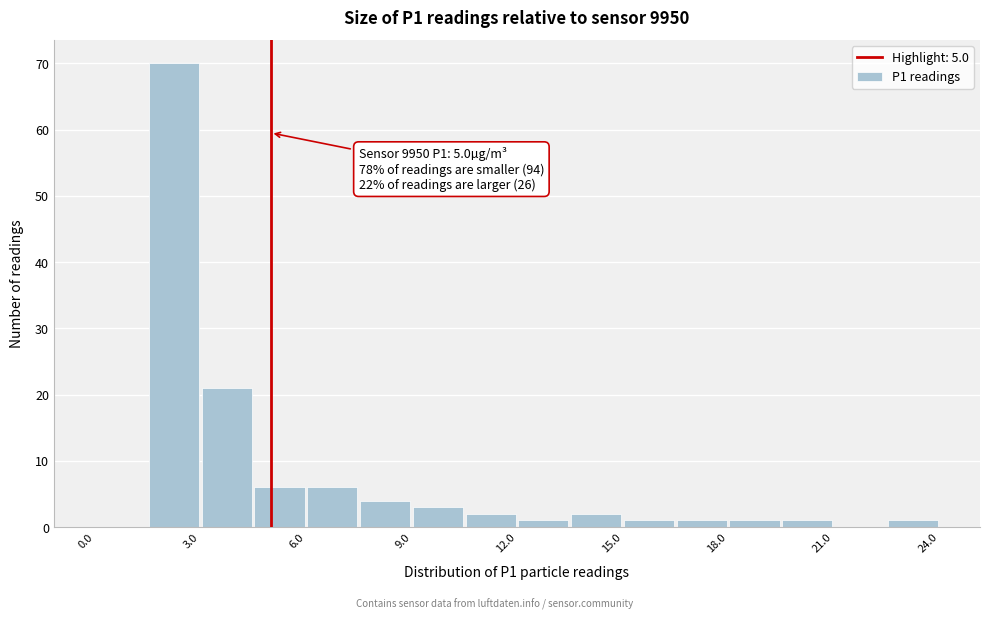

Read against the x-axis, roughly where is the centre of the tallest bar?

2.5